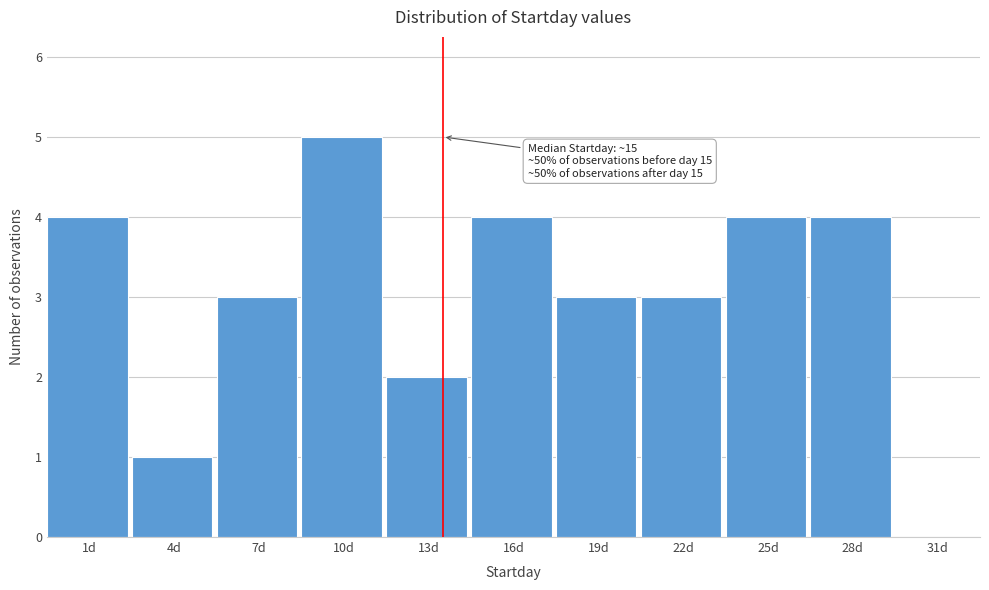

Reading left to right, extract all data points from this chart.

1d=4	4d=1	7d=3	10d=5	13d=2	16d=4	19d=3	22d=3	25d=4	28d=4	31d=0